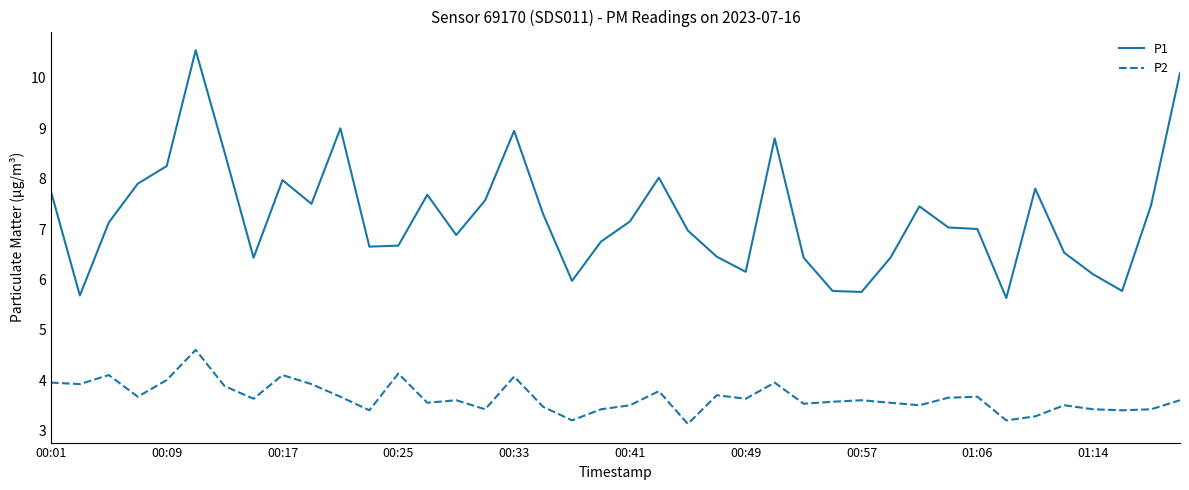

What is the greatest value displayed?

10.6